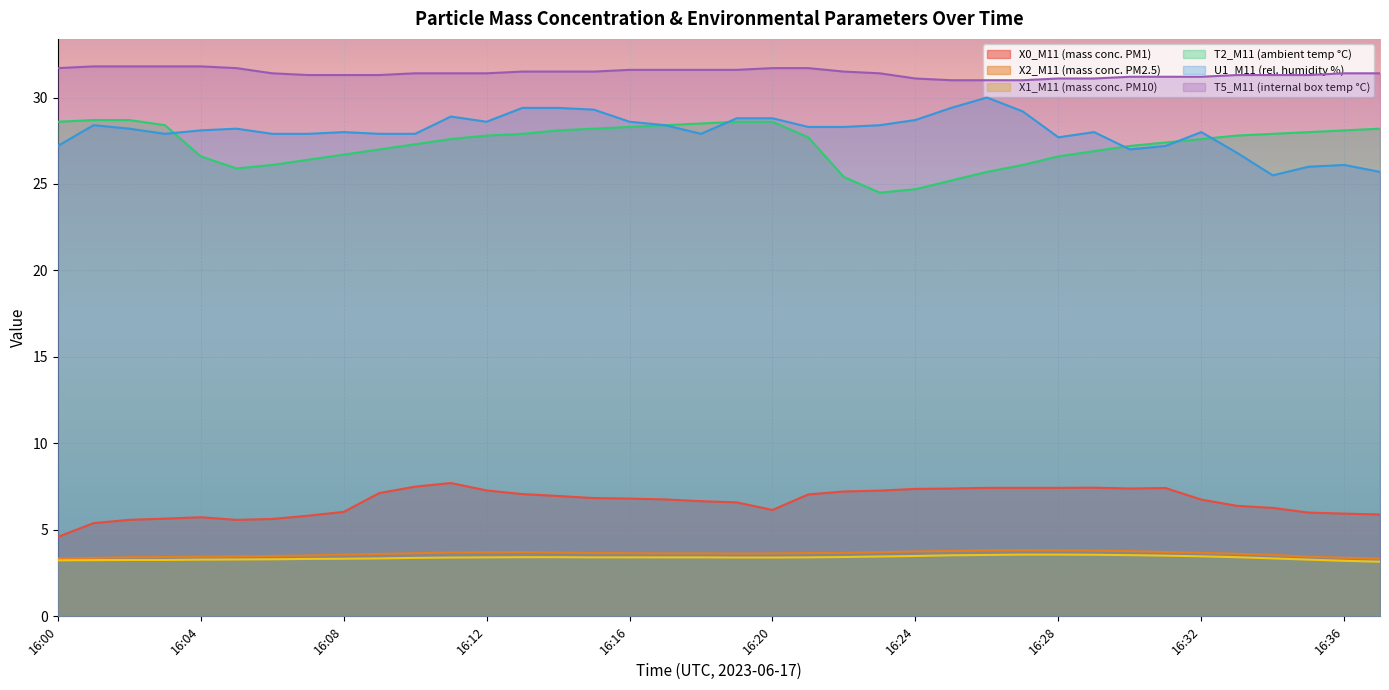

Where is X2_M11 (mass conc. PM2.5) nearest to the value 3?

16:37